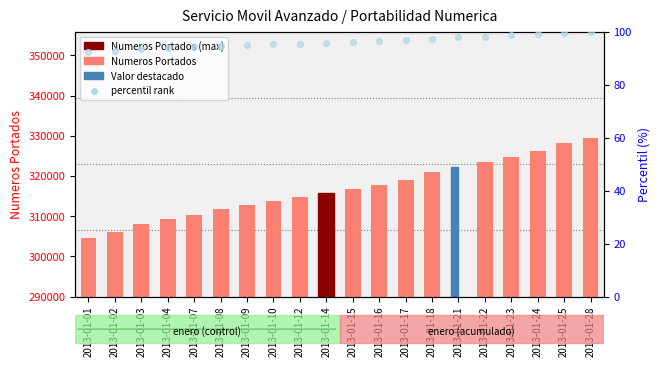

Which series contains the highest Y value?

Numeros Portados